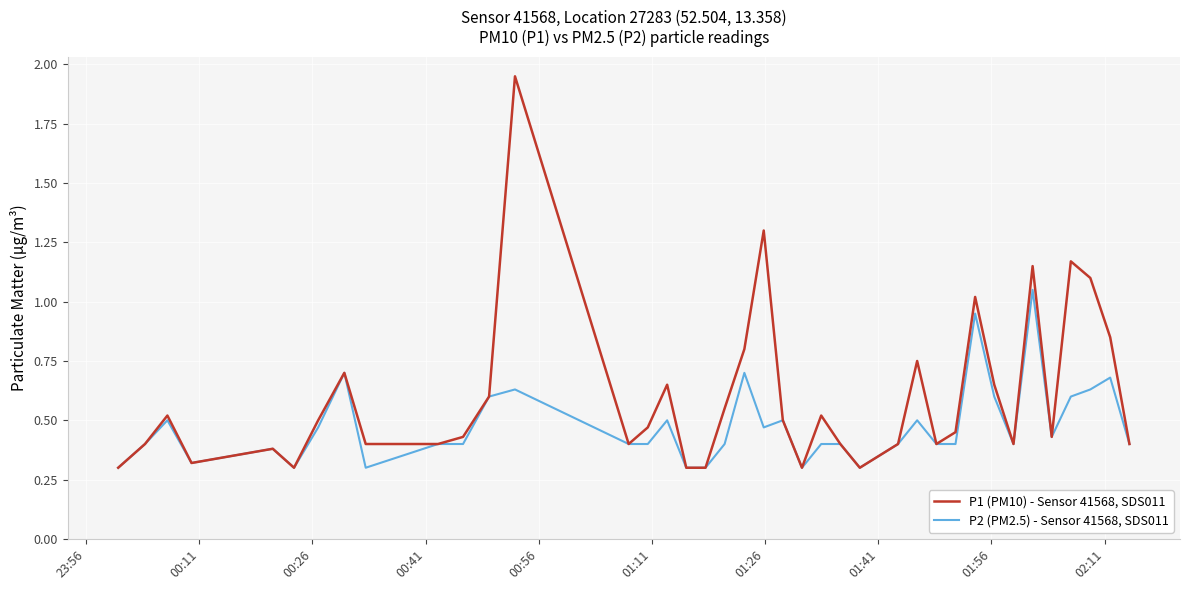

Which series has the widest spread of values?

P1 (PM10) - Sensor 41568, SDS011